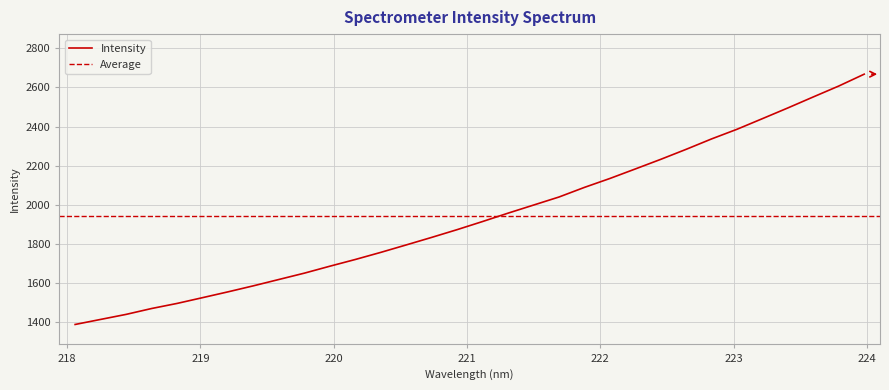

What is the difference between the second highest and minimum values?

1218.7